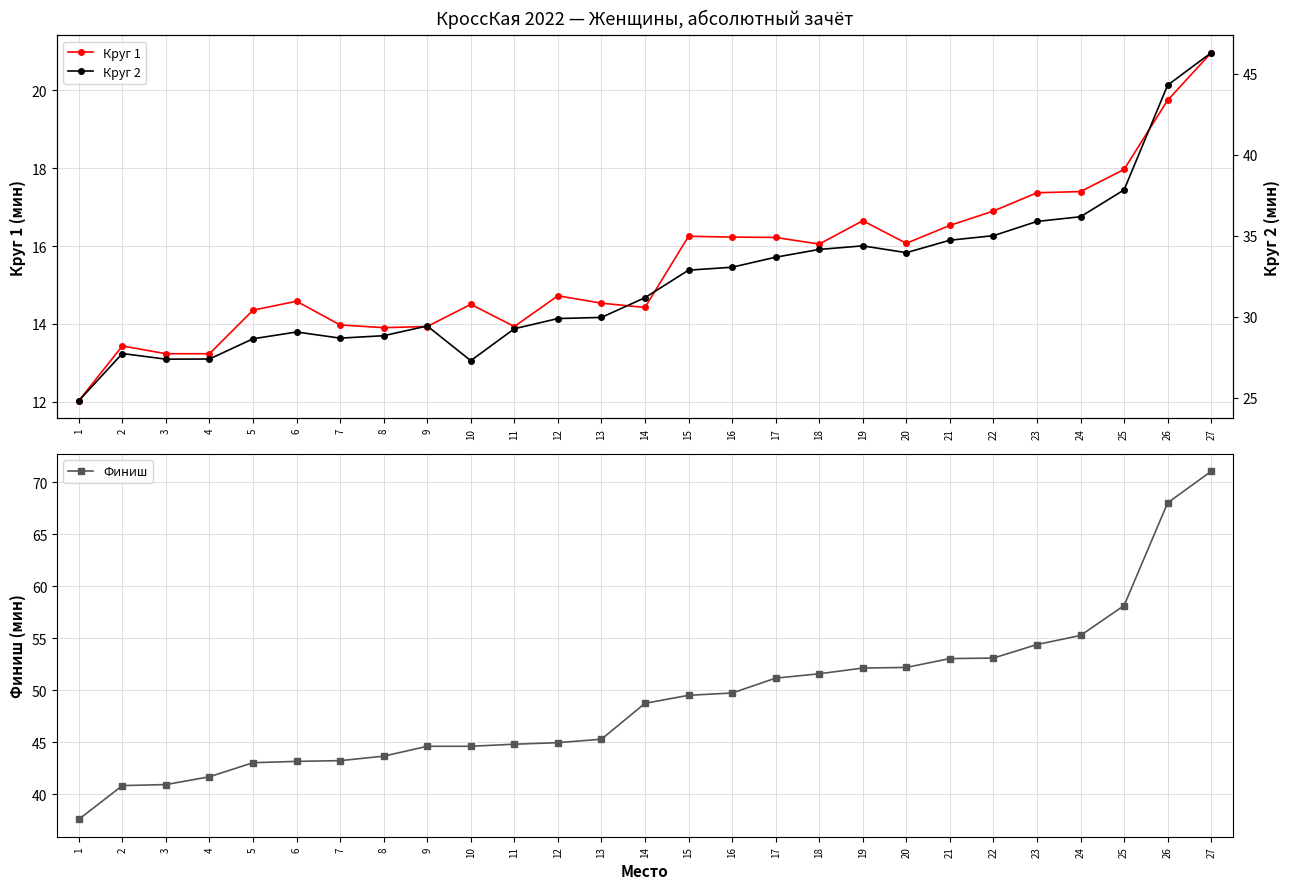

Does the chart display data point markers on the line(s)?

Yes